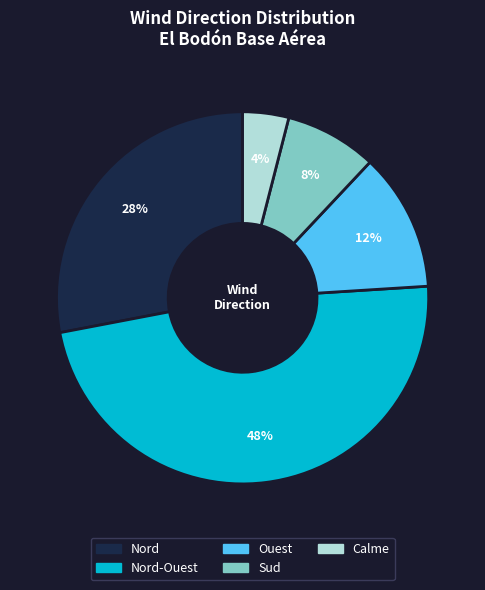

To the nearest percent, what is the average slice percentage?

20%